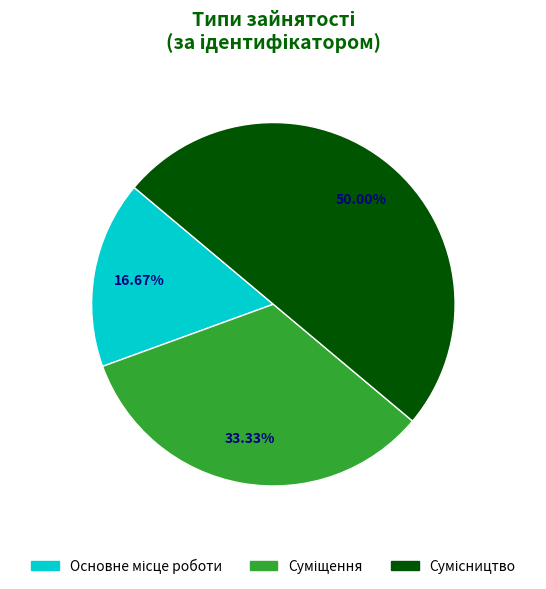

Count the number of slices in the pie.

3